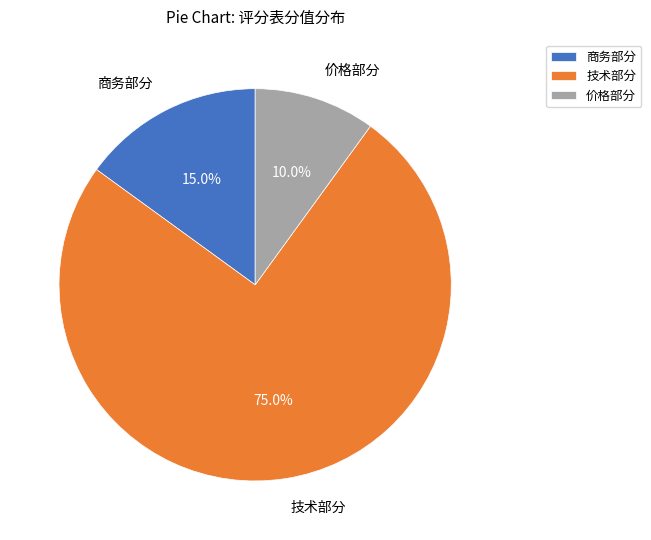

Is it true that 价格部分 is 10% of the pie?

True